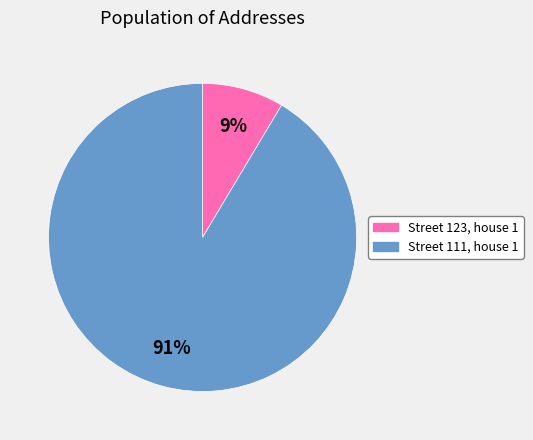

Count the number of slices in the pie.

2